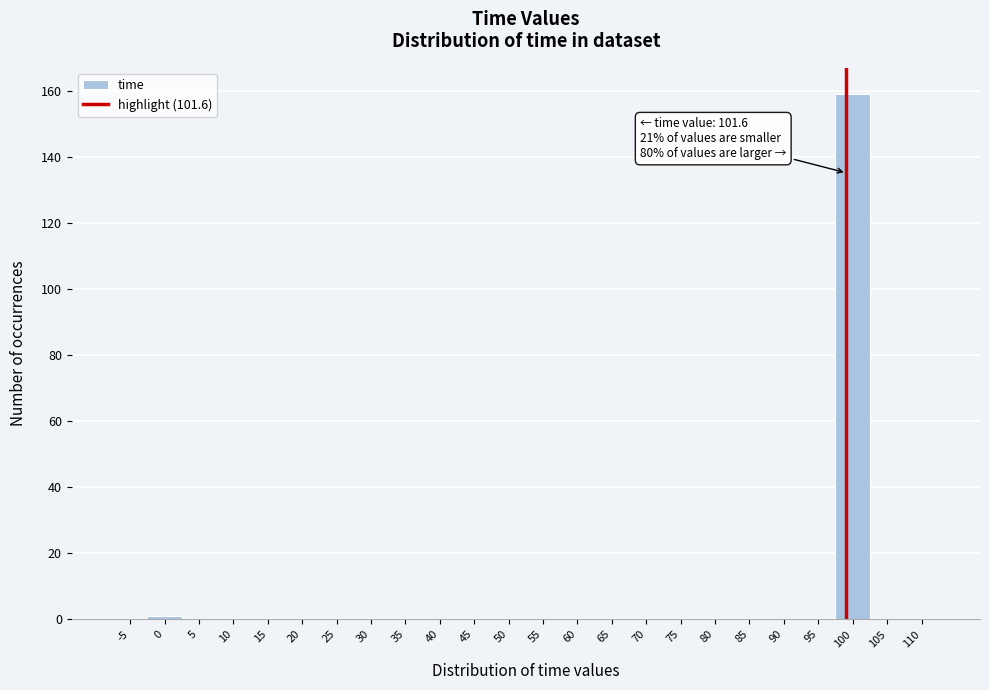

Reading right to left, what are all the values shown in this chart?

110=0	105=0	100=159	95=0	90=0	85=0	80=0	75=0	70=0	65=0	60=0	55=0	50=0	45=0	40=0	35=0	30=0	25=0	20=0	15=0	10=0	5=0	0=1	-5=0